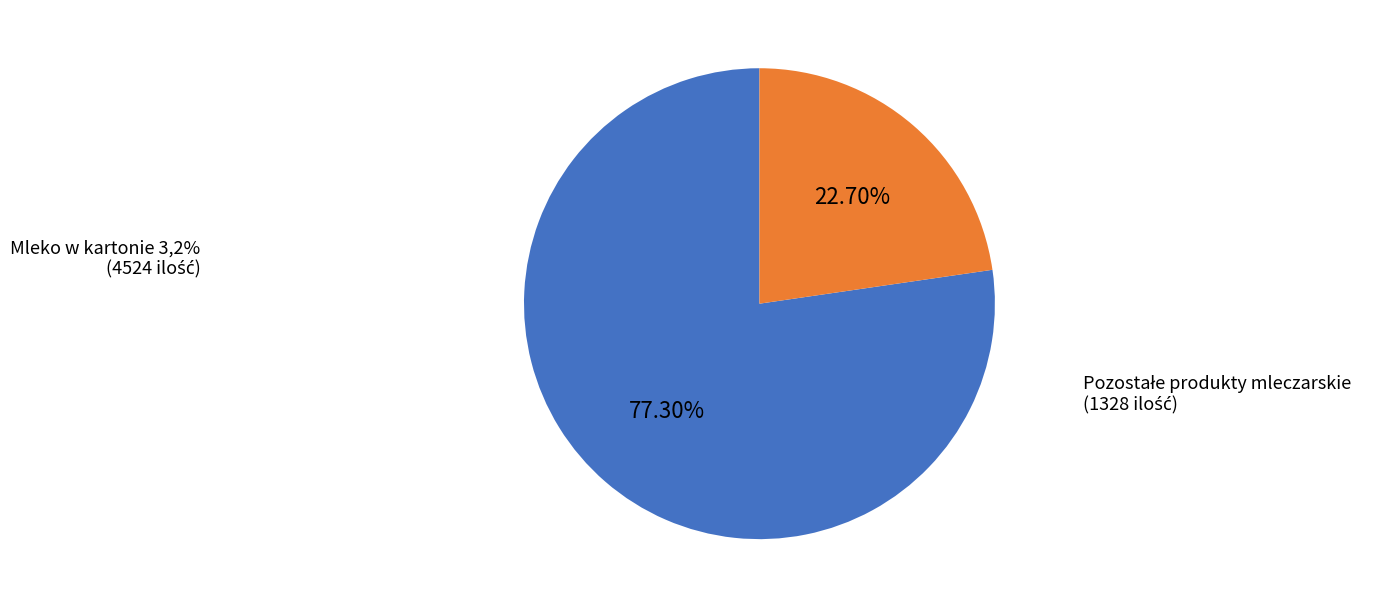

Is there any slice that represents more than half of the pie?

Yes